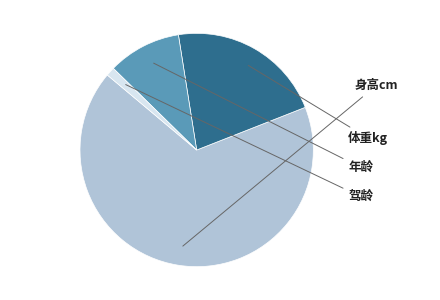

Is there a majority slice in this chart?

Yes